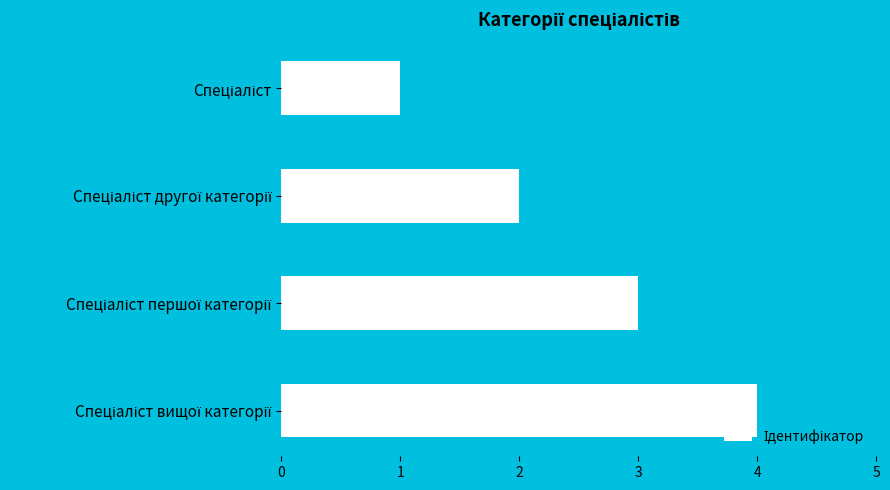

What is the maximum value shown in the chart?

4